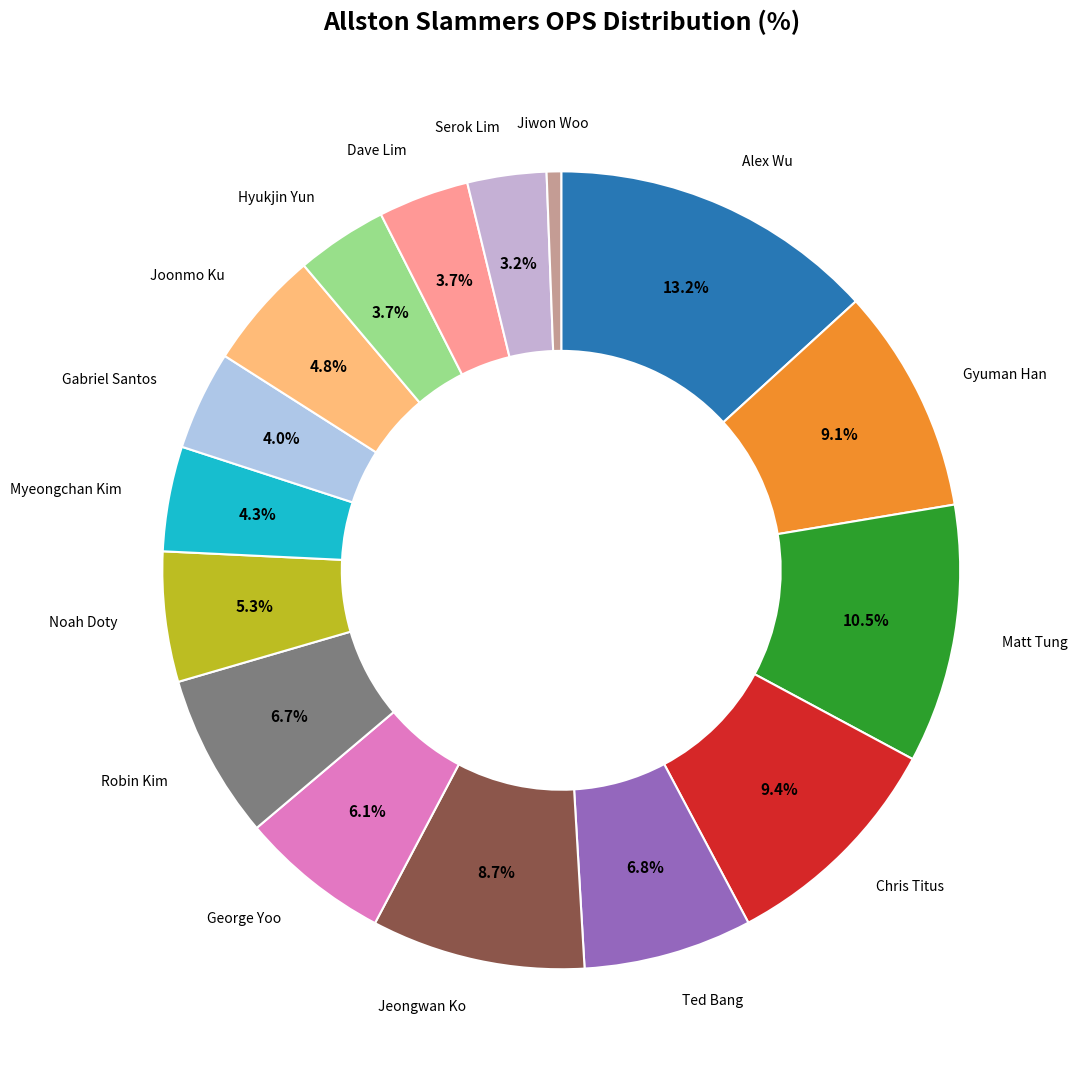

To the nearest percent, what is the average slice percentage?

6%